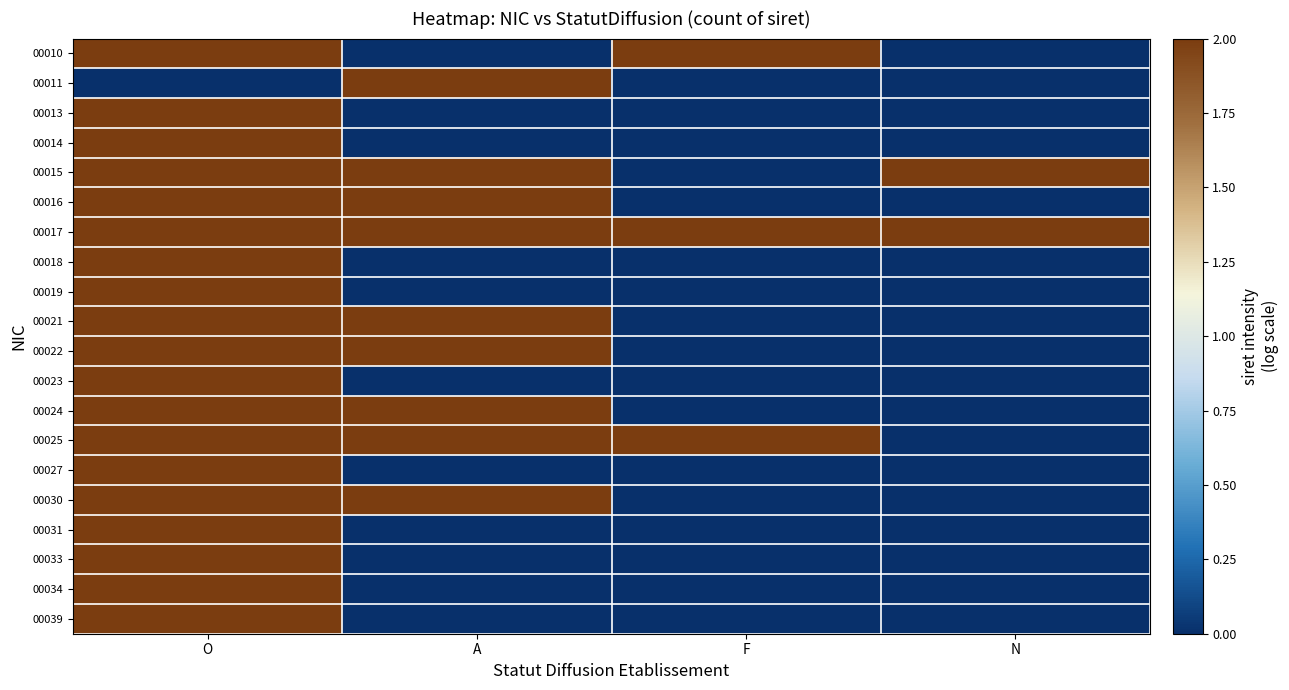

How many categories are shown in the chart?

4